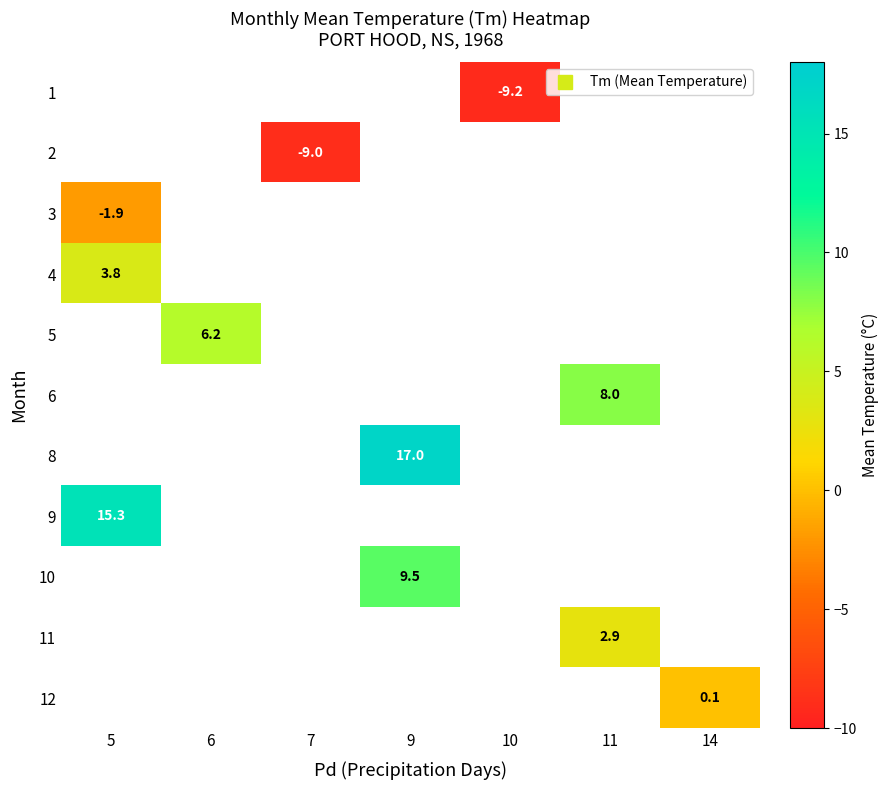

What is the maximum value shown in the chart?

17.0